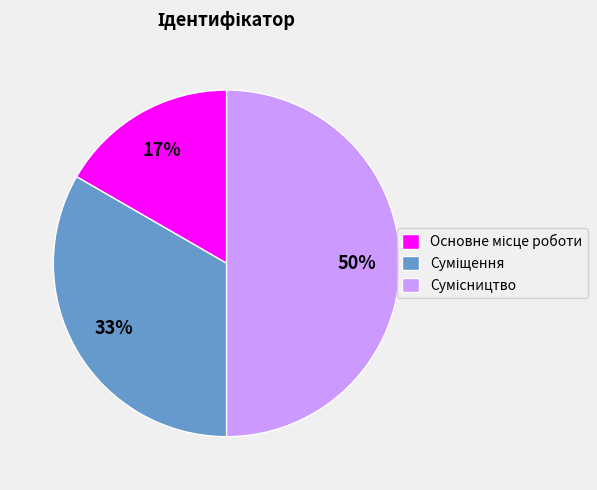

To the nearest percent, what is the average slice percentage?

33%